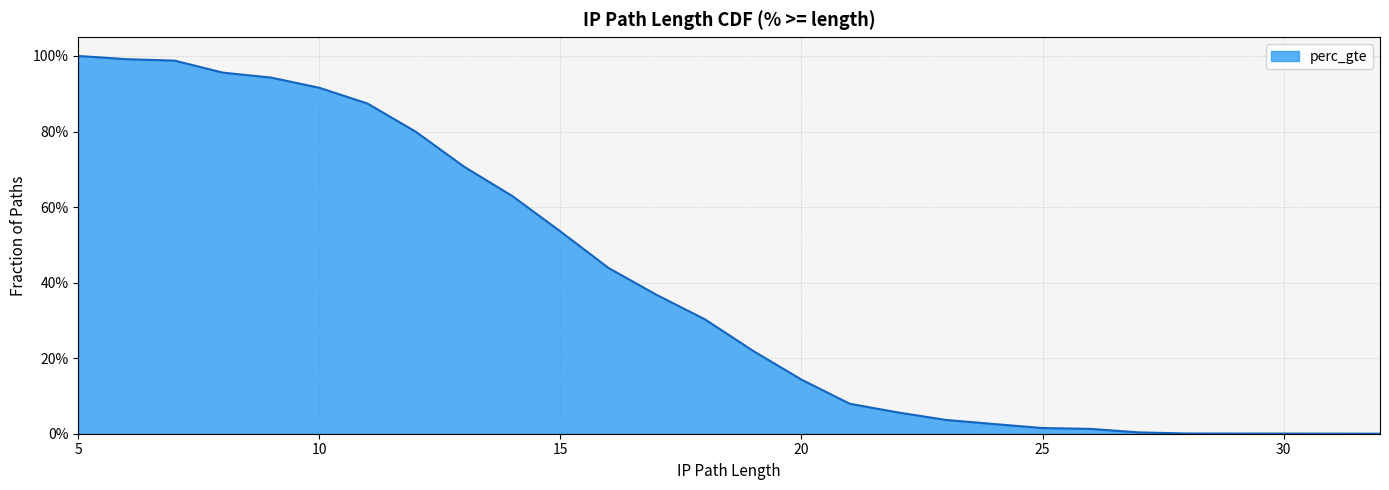

What is the approximate value at 9?

0.9